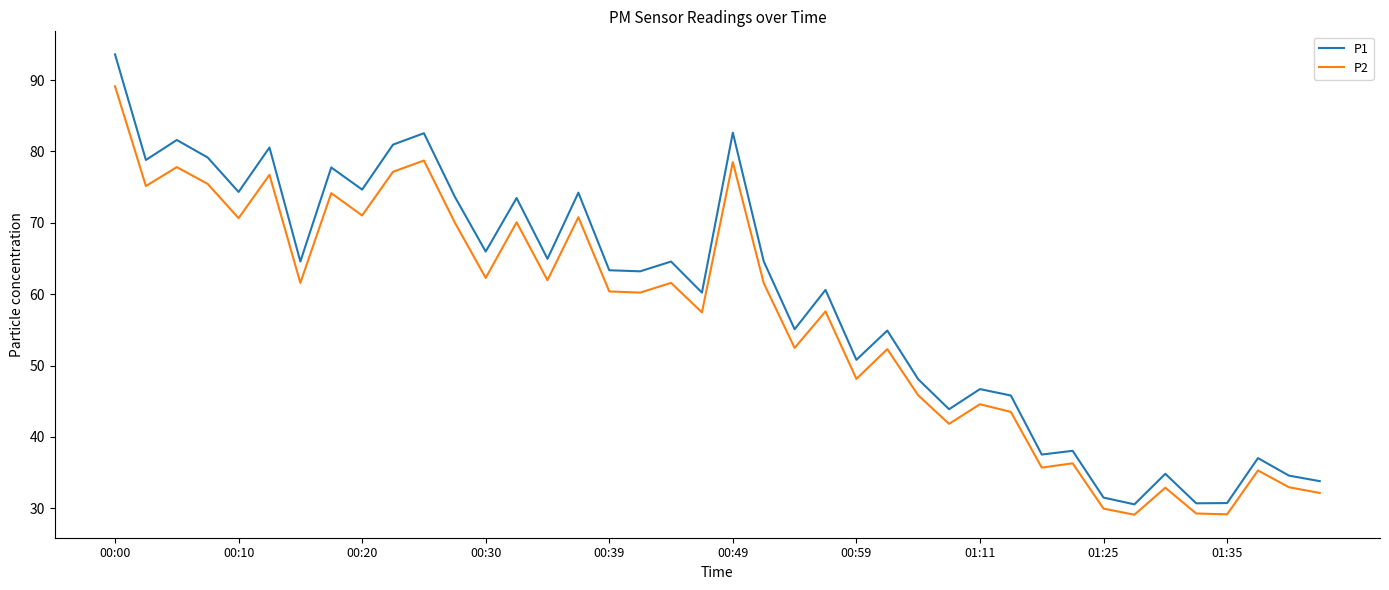

List the series in order of their peak value, lowest first.

P2, P1